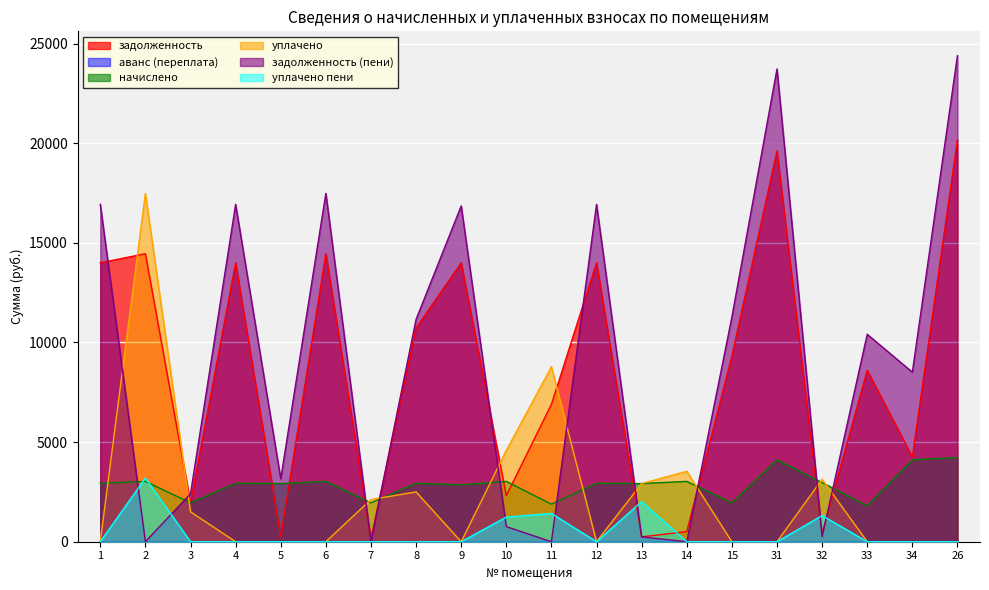

Which series has the largest total across all categories?

задолженность (пени)